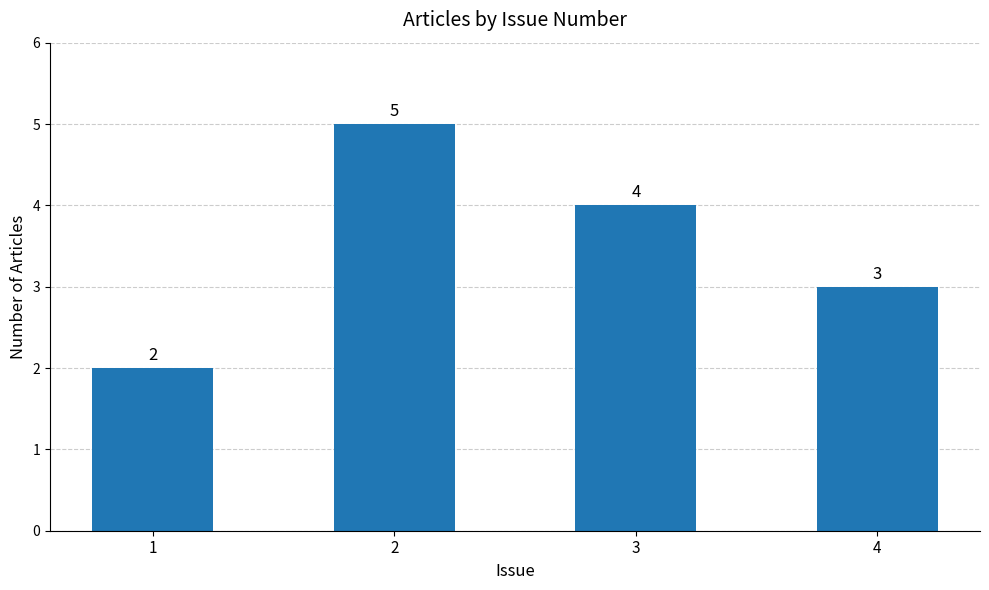

The chart shows a value of 2 at 1. True or false?

True